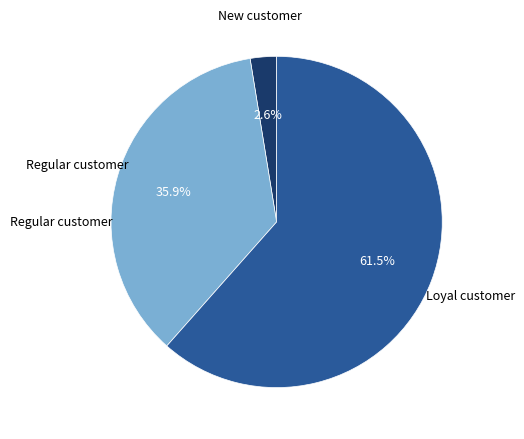

Does any single category account for the majority?

Yes